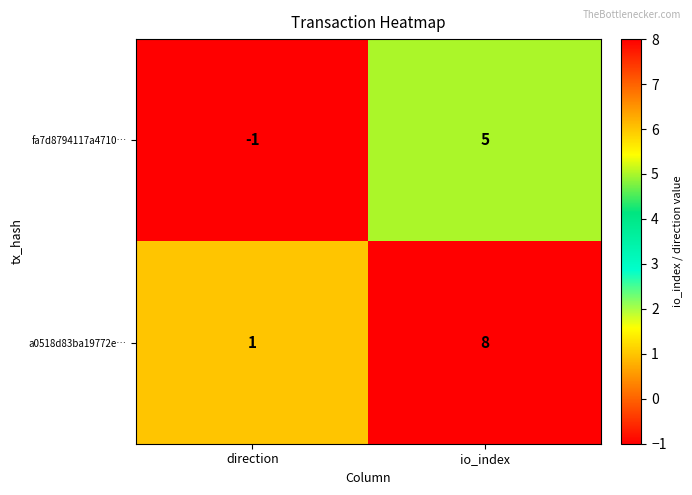

What is the maximum value shown in the chart?

8